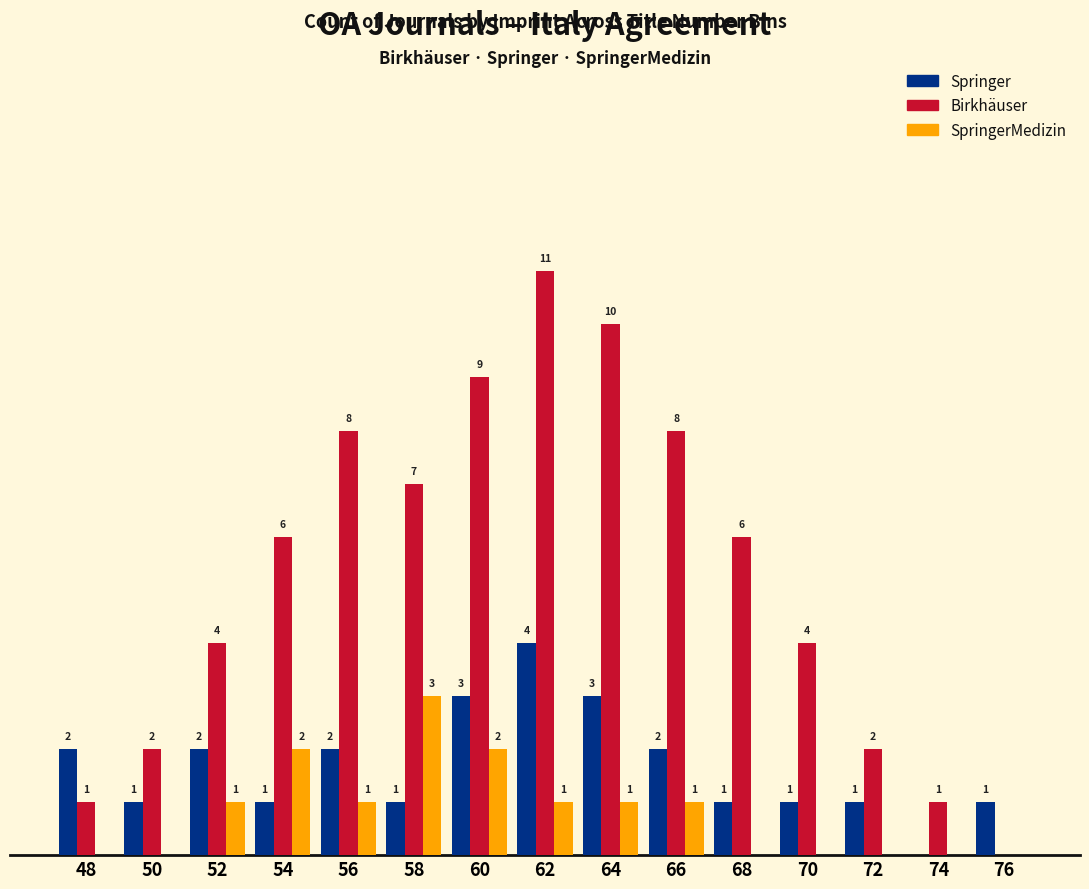

Which series has the largest total across all categories?

Birkhäuser